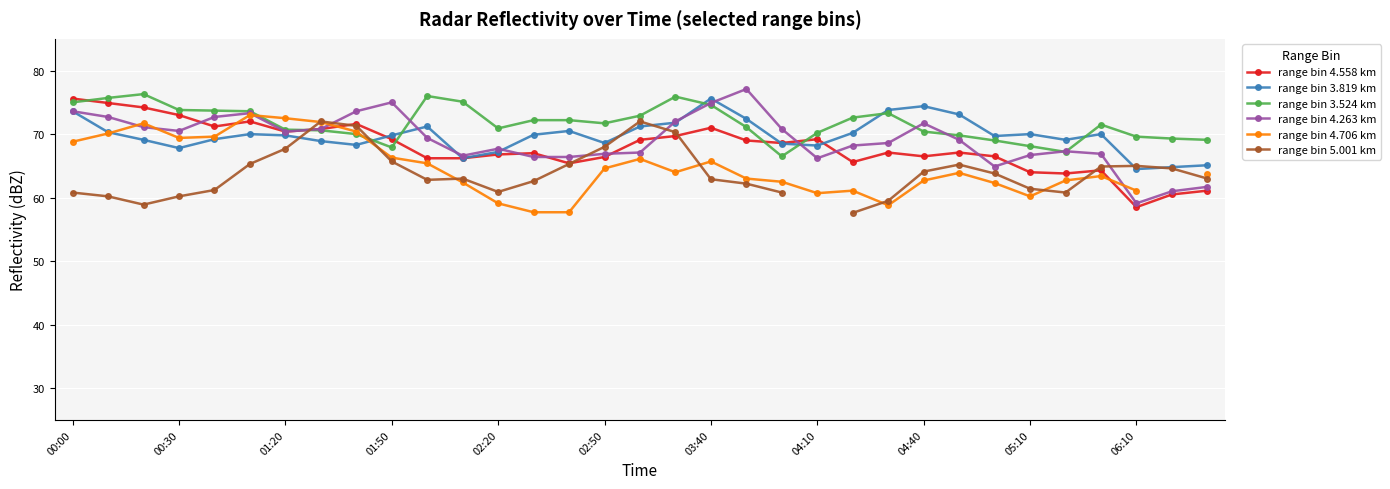

Between 26 and 31, which series saw the biggest shift?

range bin 4.558 km